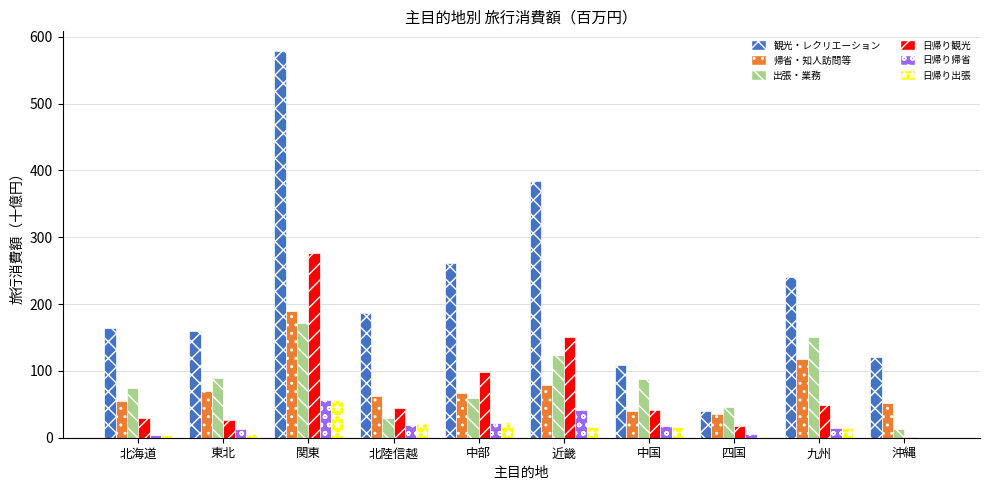

At which category is the sum across all series the highest?

関東